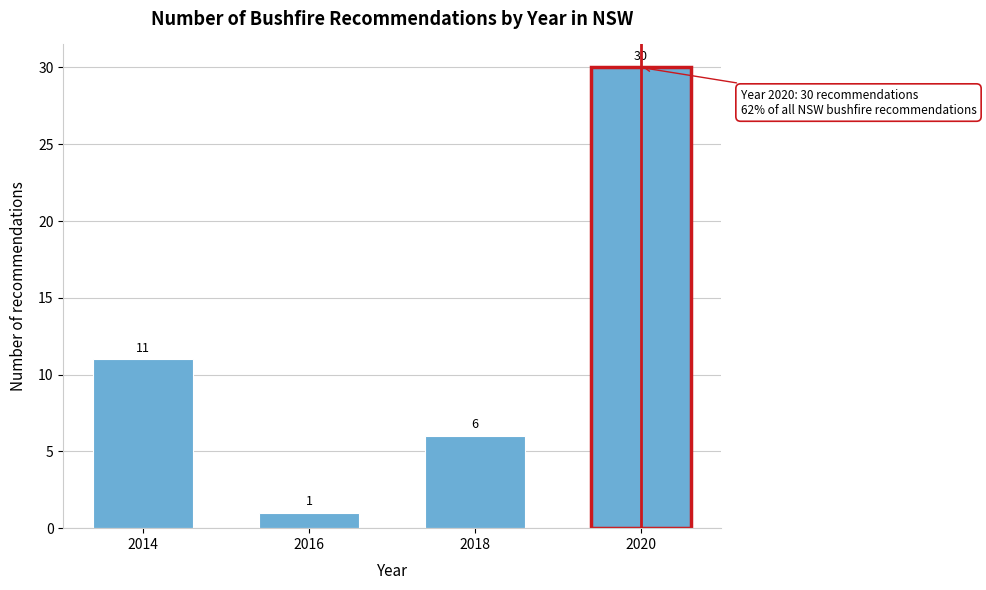

Reading left to right, extract all data points from this chart.

2014=11	2016=1	2018=6	2020=30